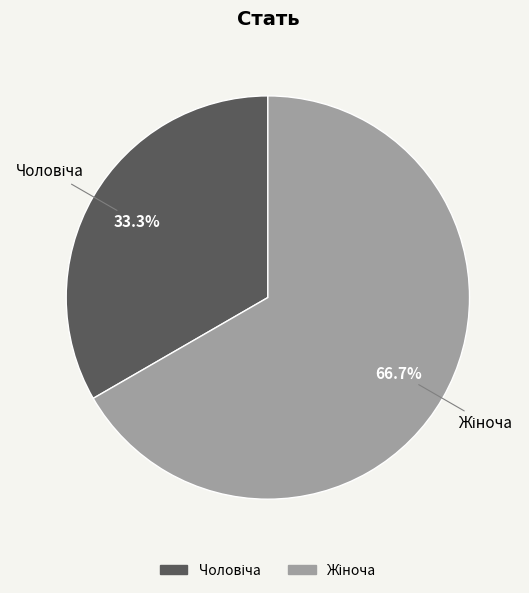

Is there a majority slice in this chart?

Yes